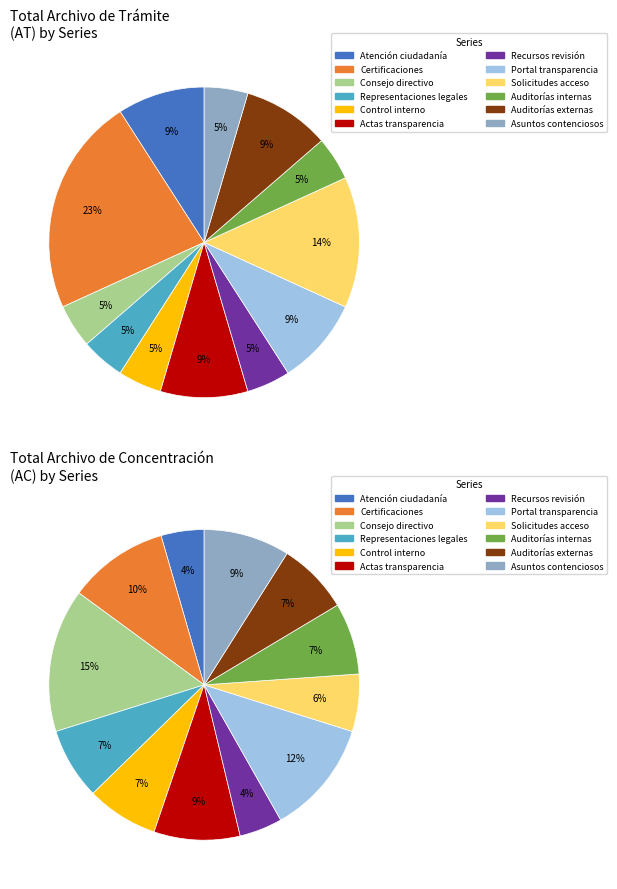

Does any single category account for the majority?

No